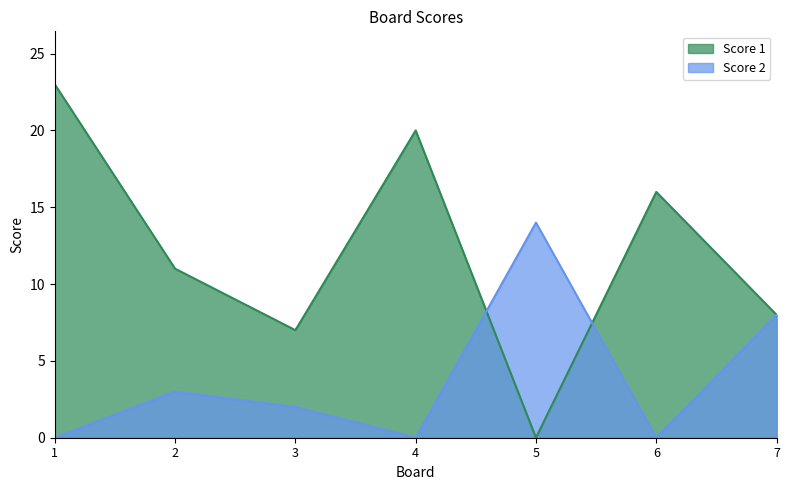

How many values in Score 1 are above zero?

6